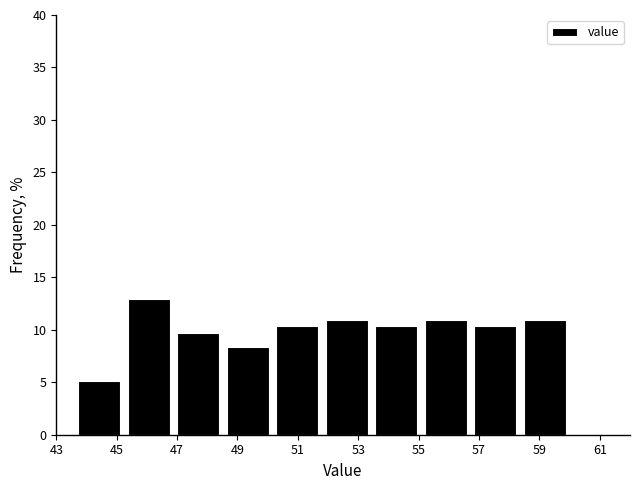

Reading left to right, transcribe this chart: for each bar, give the range it covers on the x-axis and its height. Neither the bar edges nor the heights are printed on the chart, so give them approximately, as read against the axes.

43.60 to 45.24: 5.0
45.24 to 46.88: 13.0
46.88 to 48.52: 9.5
48.52 to 50.16: 8.5
50.16 to 51.80: 10.5
51.80 to 53.44: 11.0
53.44 to 55.08: 10.5
55.08 to 56.72: 11.0
56.72 to 58.36: 10.5
58.36 to 60.00: 11.0